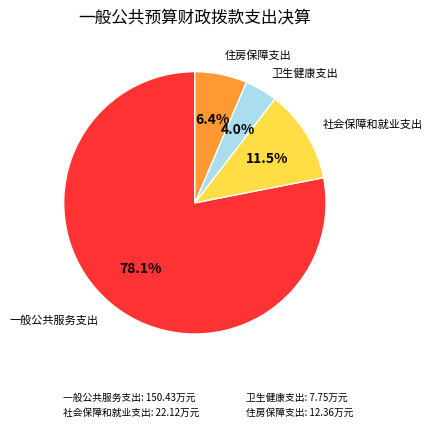

What is the largest slice in the pie chart?

一般公共服务支出